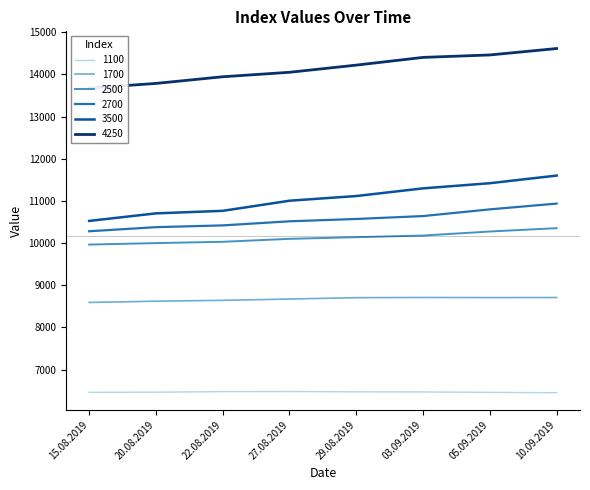

What is the label of the 4th point from the right?

29.08.2019